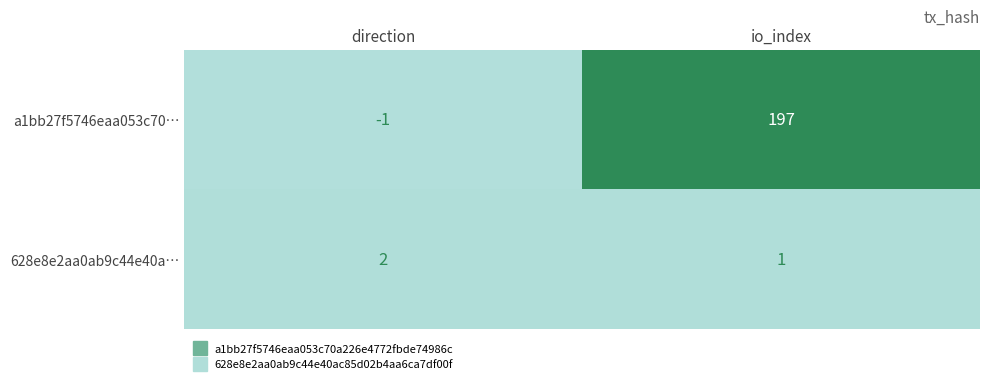

At which category does the chart reach its minimum across all series?

direction